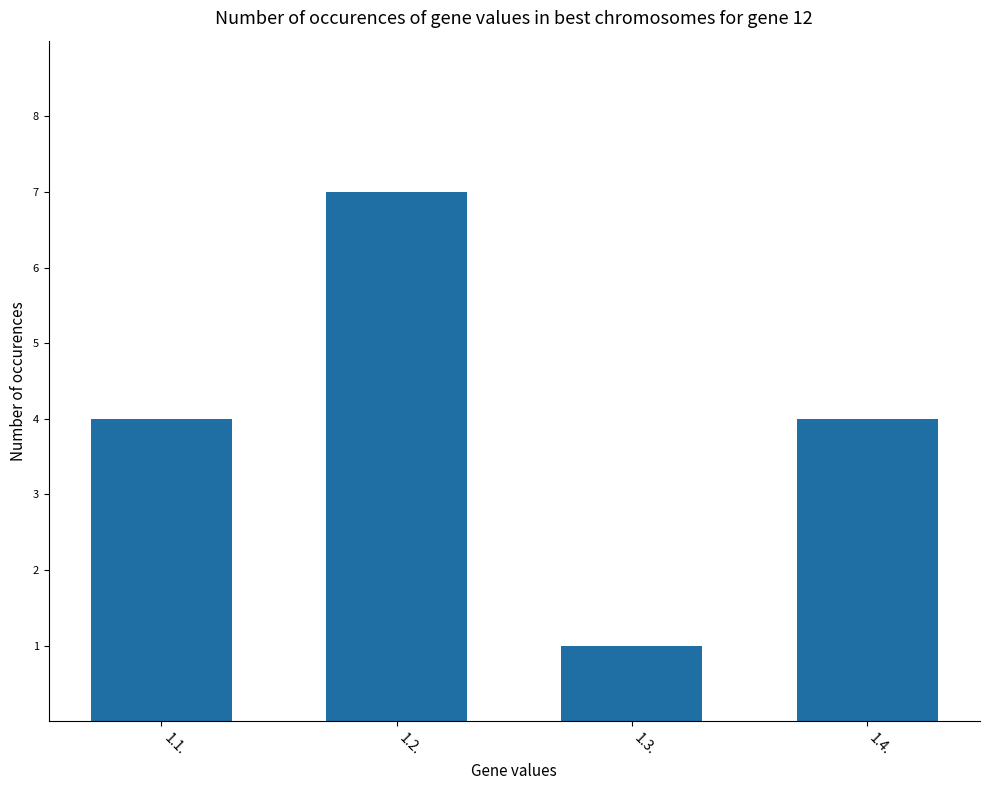

How many series are shown in this chart?

1